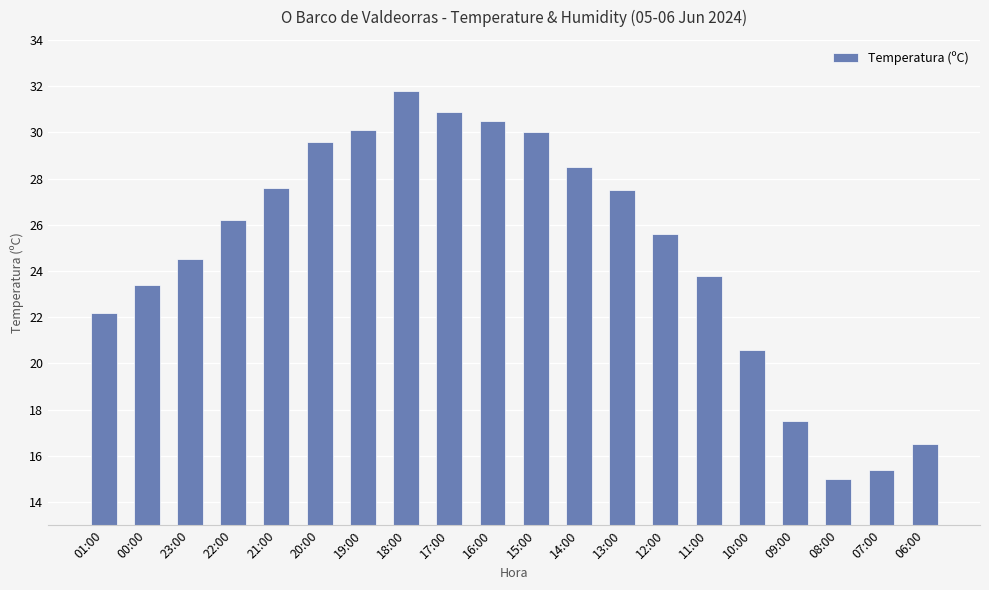

The chart shows a value of 24.5 at 23:00. True or false?

True